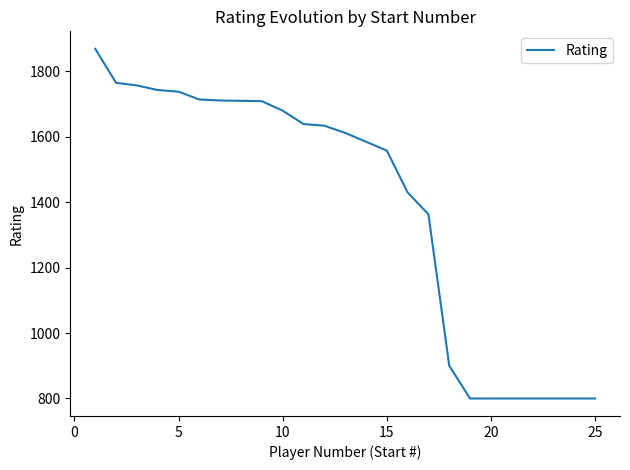

What is the maximum value shown in the chart?

1869